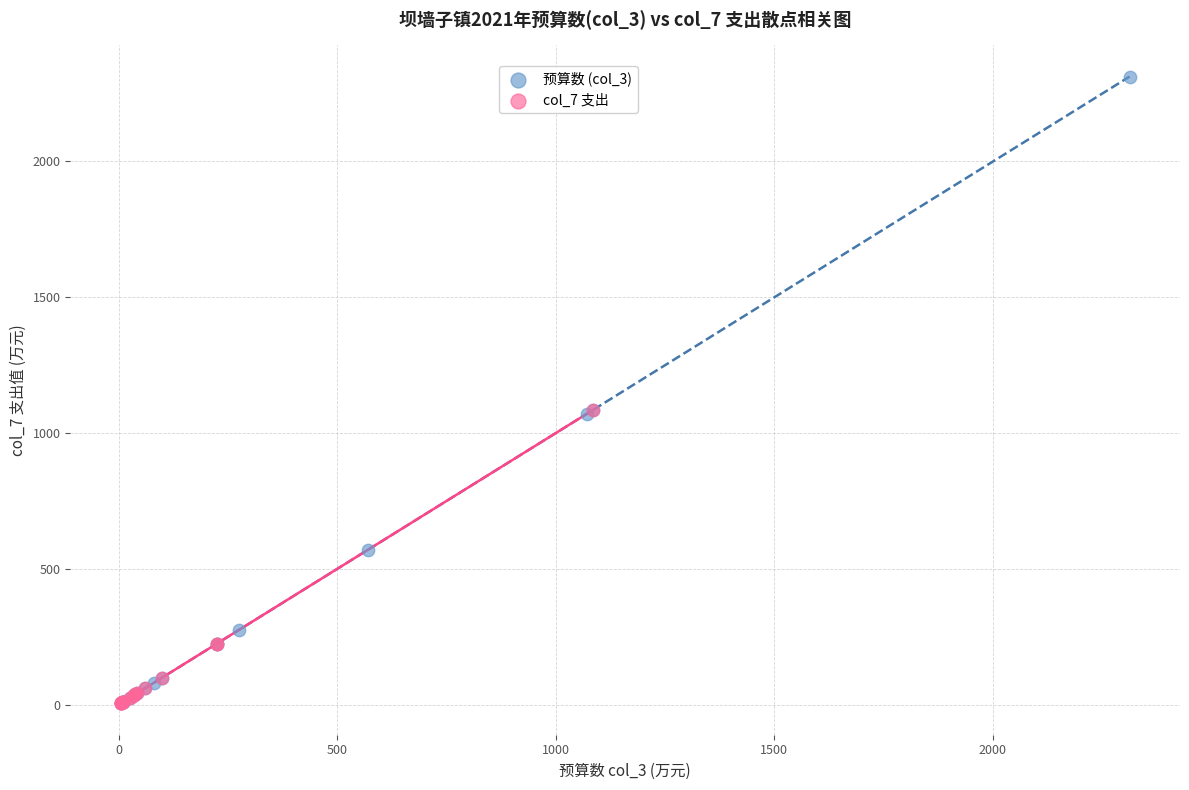

Which series has the widest spread of Y values?

预算数 (col_3)